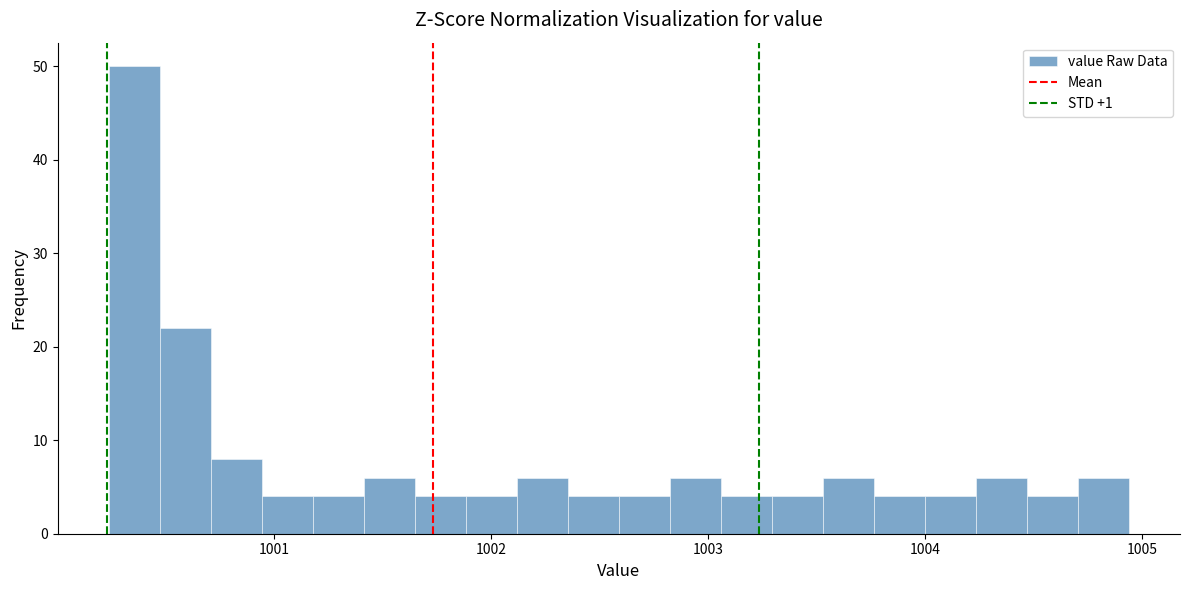

Read against the x-axis, roughly where is the centre of the tallest bar?

1000.4